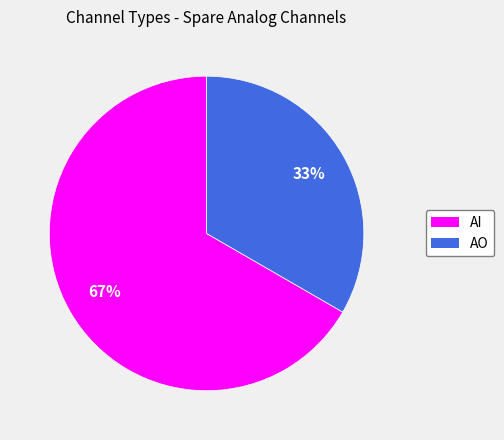

What is the largest slice in the pie chart?

AI